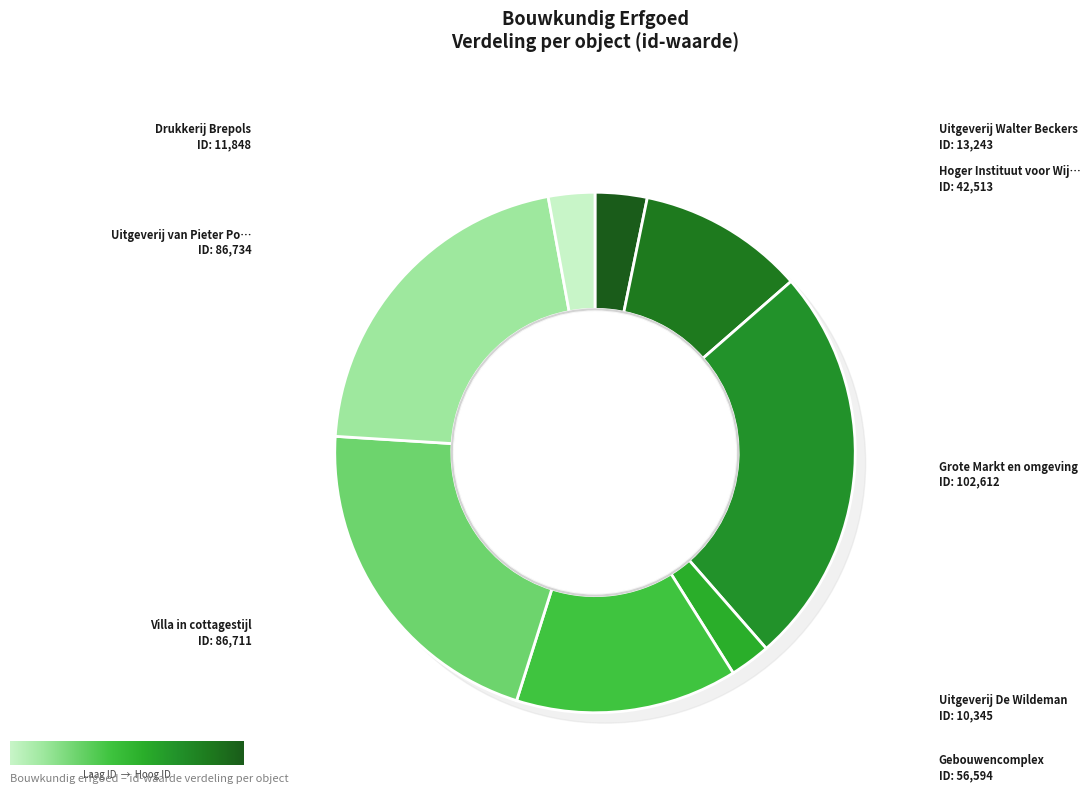

Does any single category account for the majority?

No